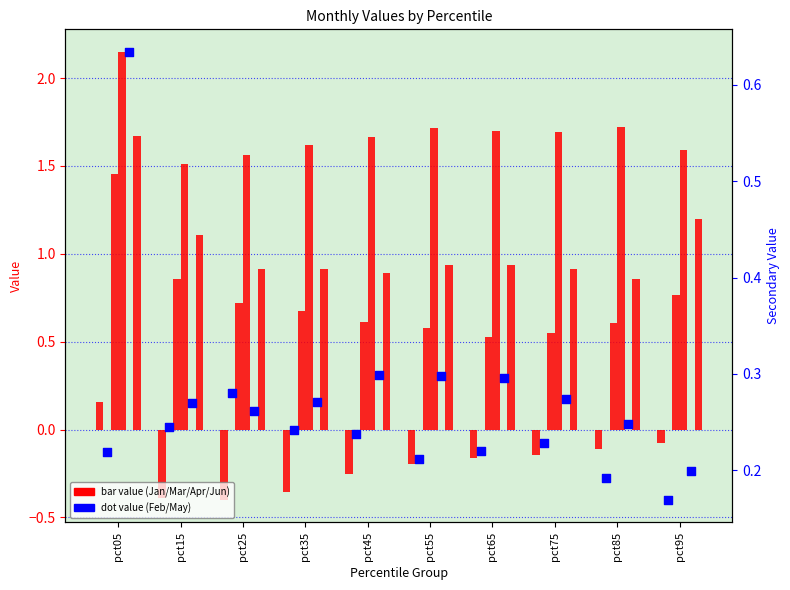

Is the value of Apr at pct65 greater than the value of Mar at pct75?

Yes